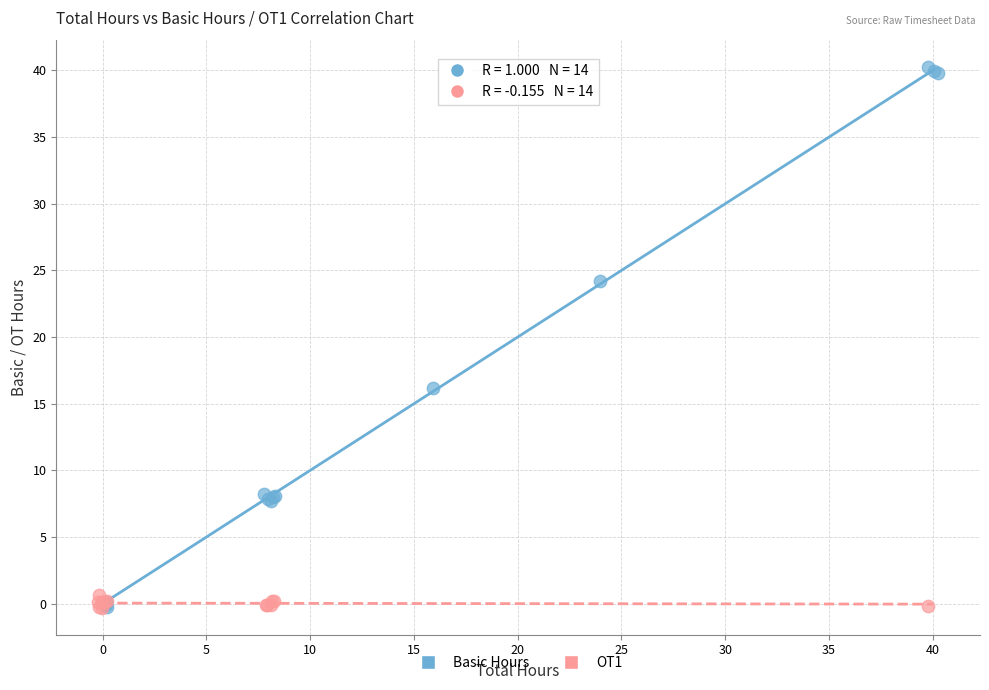

Which series has the largest Y range (max minus min)?

Basic Hours